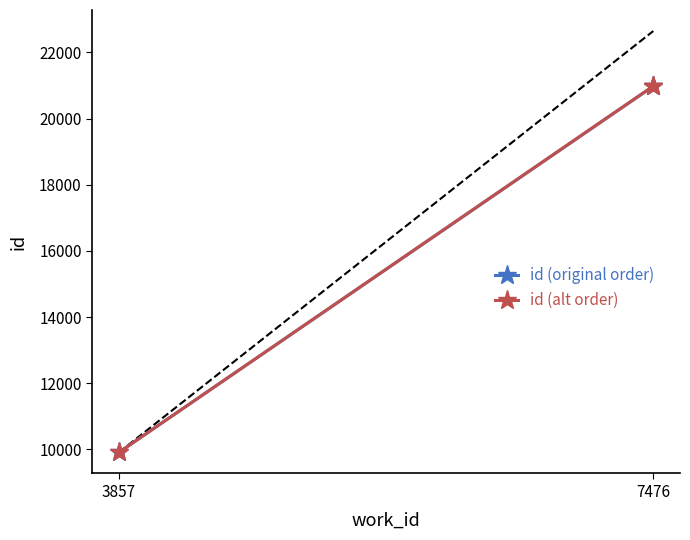

Does the chart have visible grid lines?

No